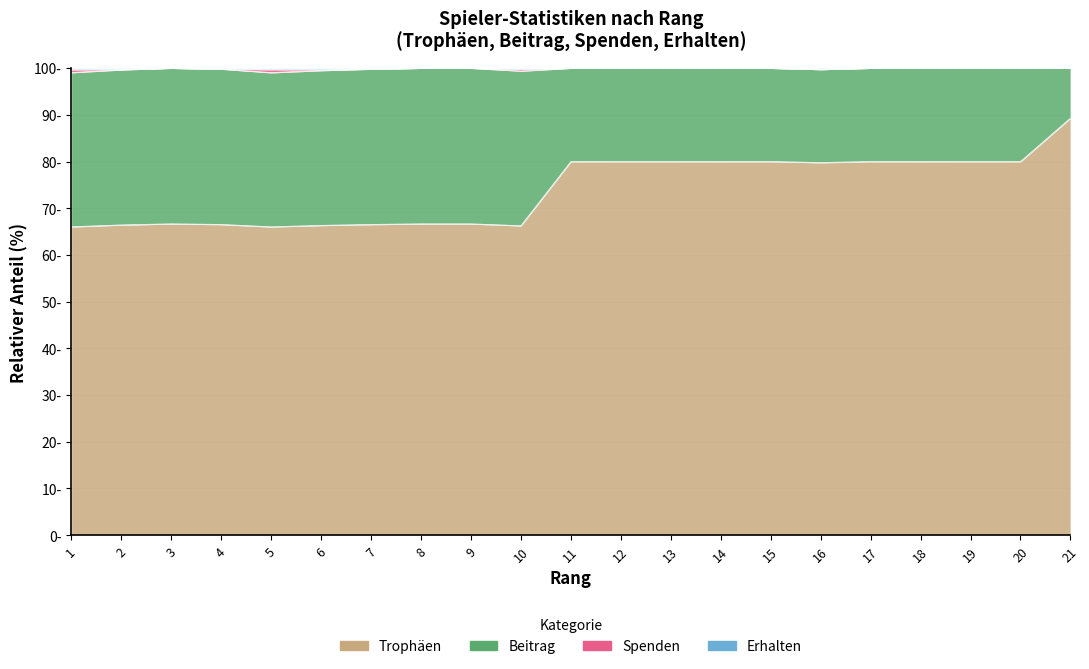

True or false: Beitrag has a value of 98.2 at 9.

False